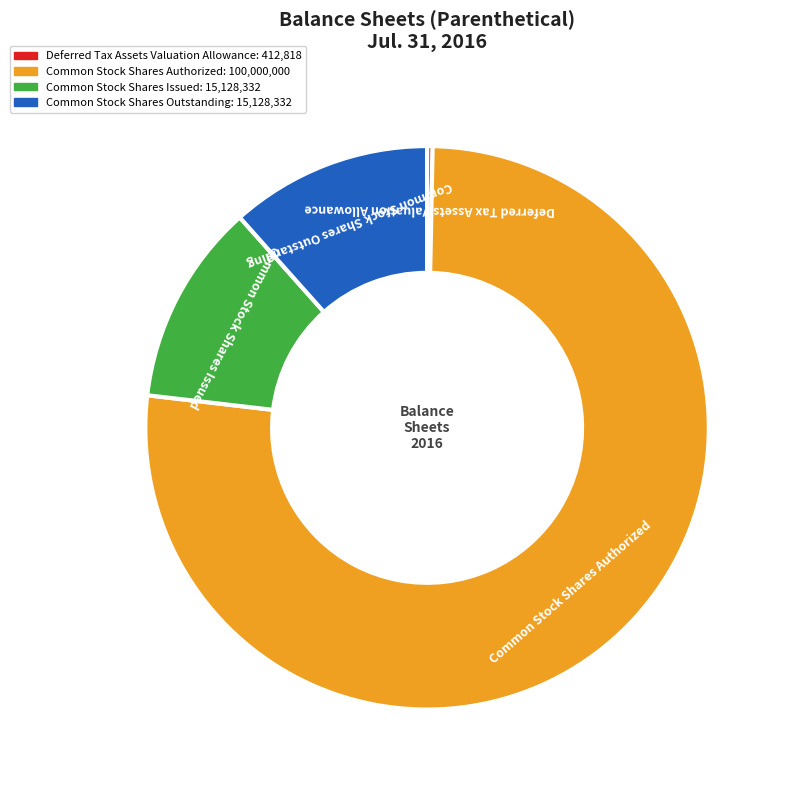

What is the largest slice in the pie chart?

Common Stock Shares Authorized